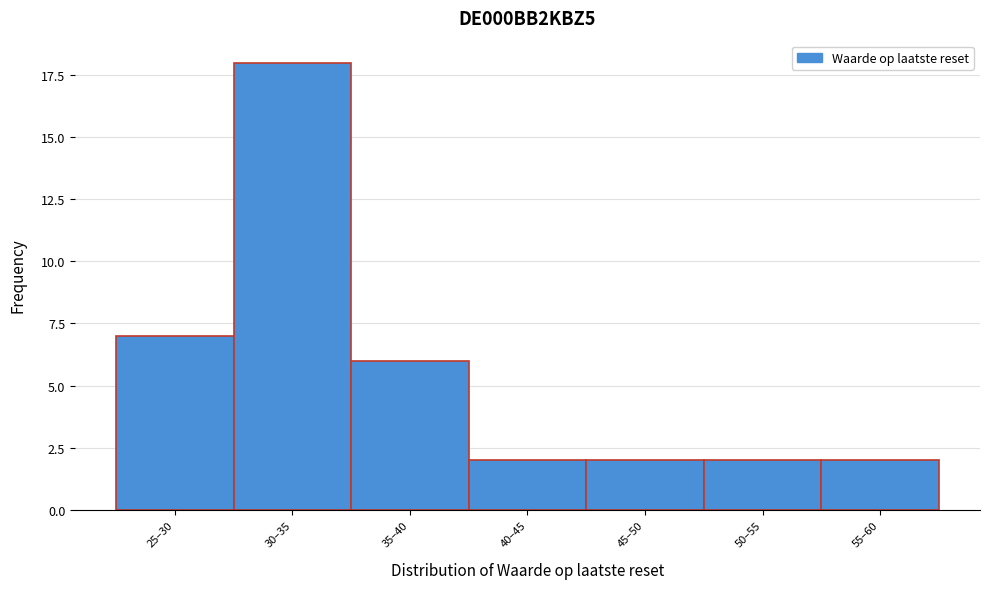

Reading left to right, what are all the values shown in this chart?

25–30=7	30–35=18	35–40=6	40–45=2	45–50=2	50–55=2	55–60=2